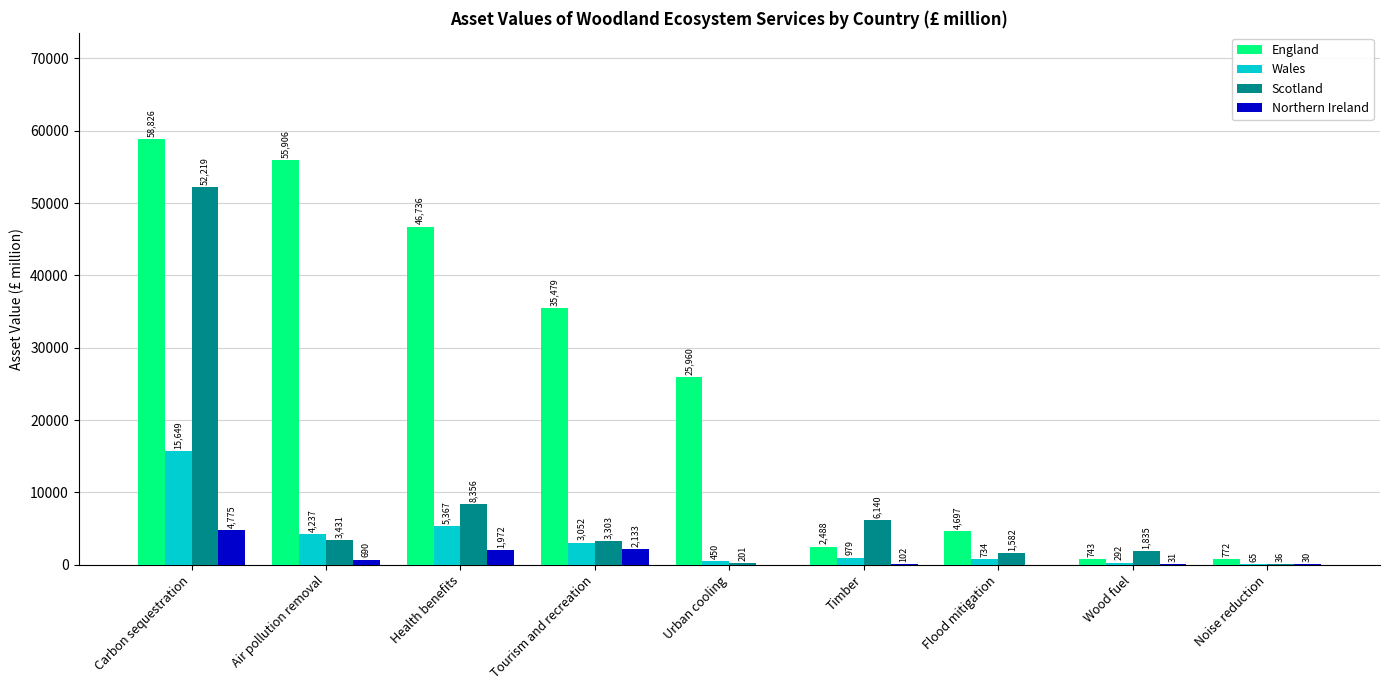

What is the sum of the Northern Ireland values at Tourism and recreation and Timber?

2235